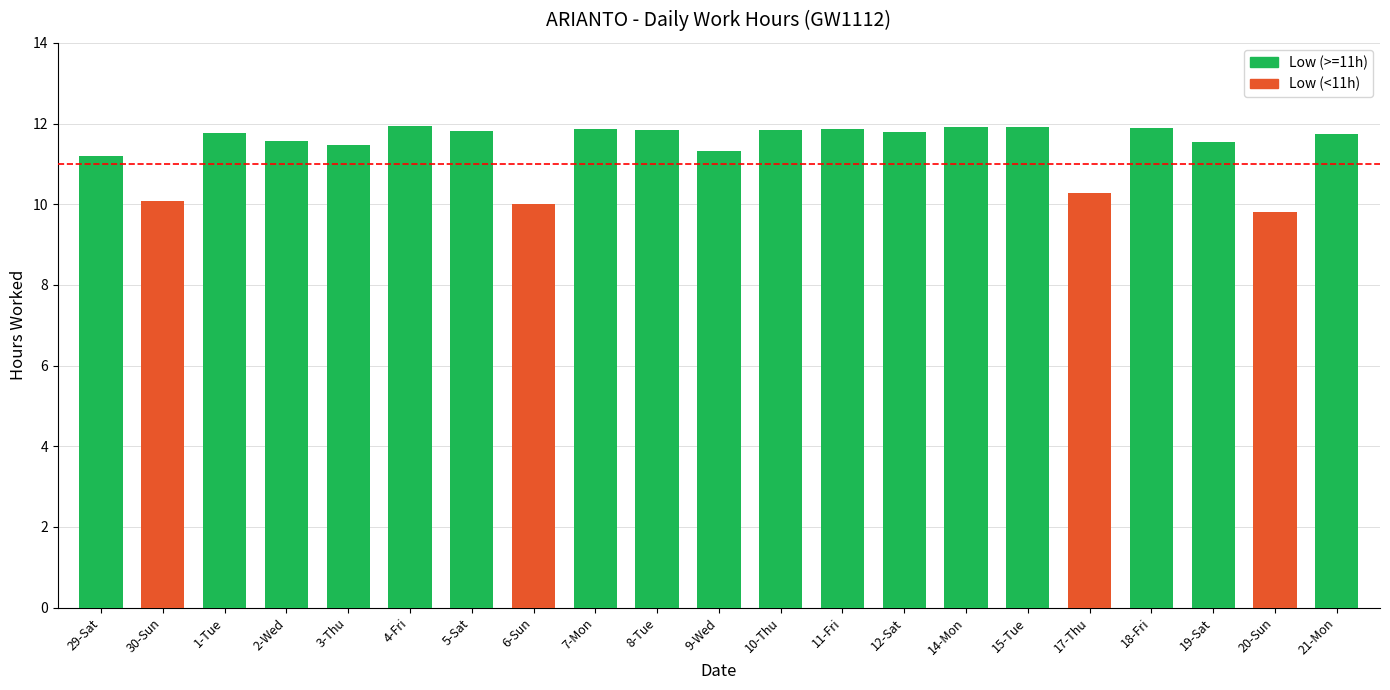

How many data points are above 11?

17